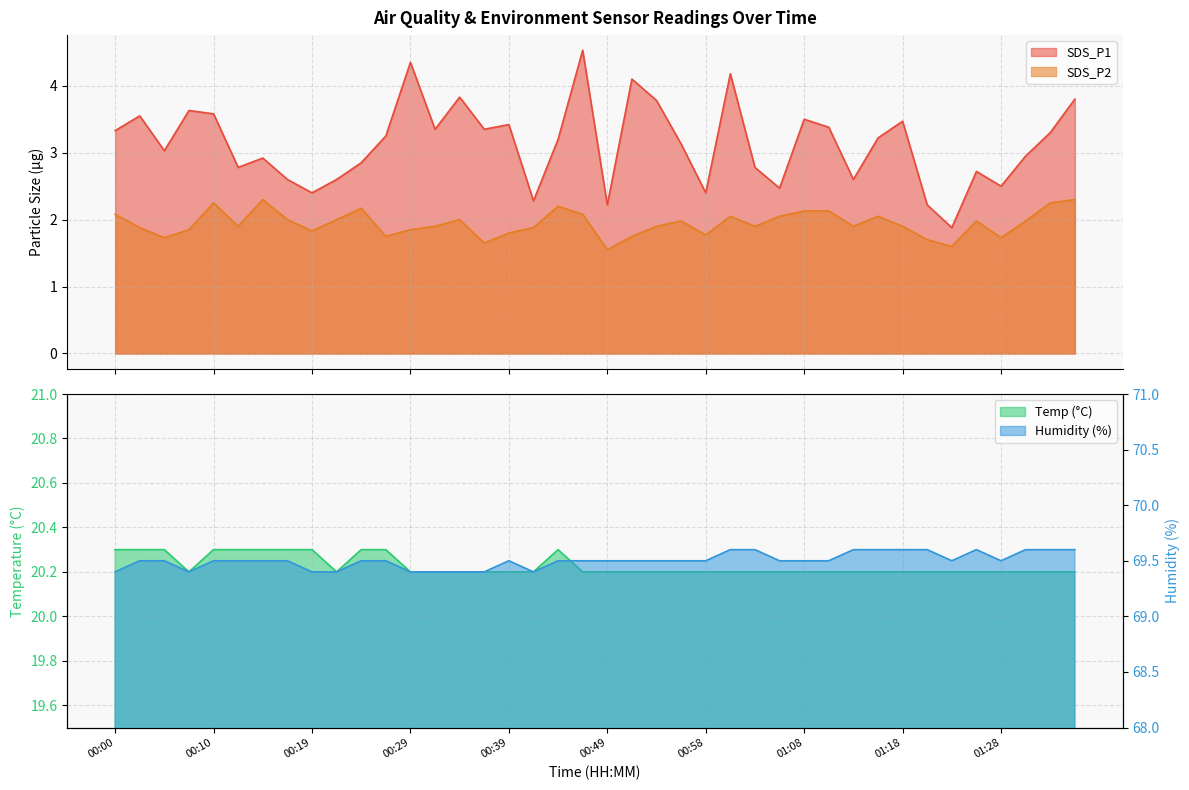

True or false: SDS_P1 and SDS_P2 intersect in this chart.

False